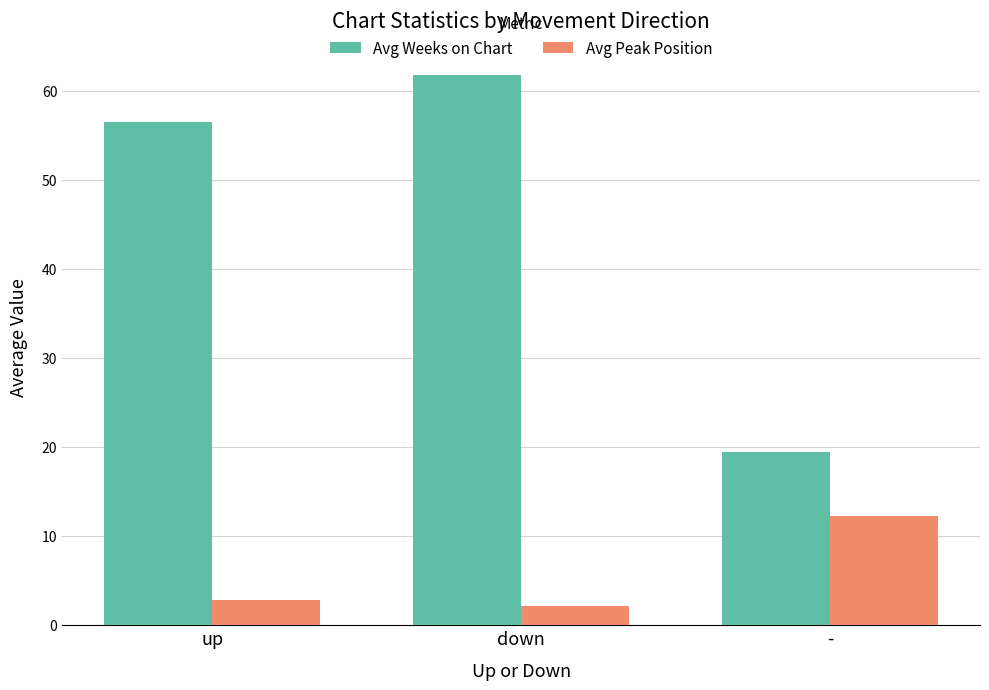

How many bars are there in total?

6